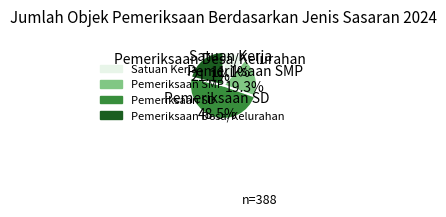

Does any single category account for the majority?

No